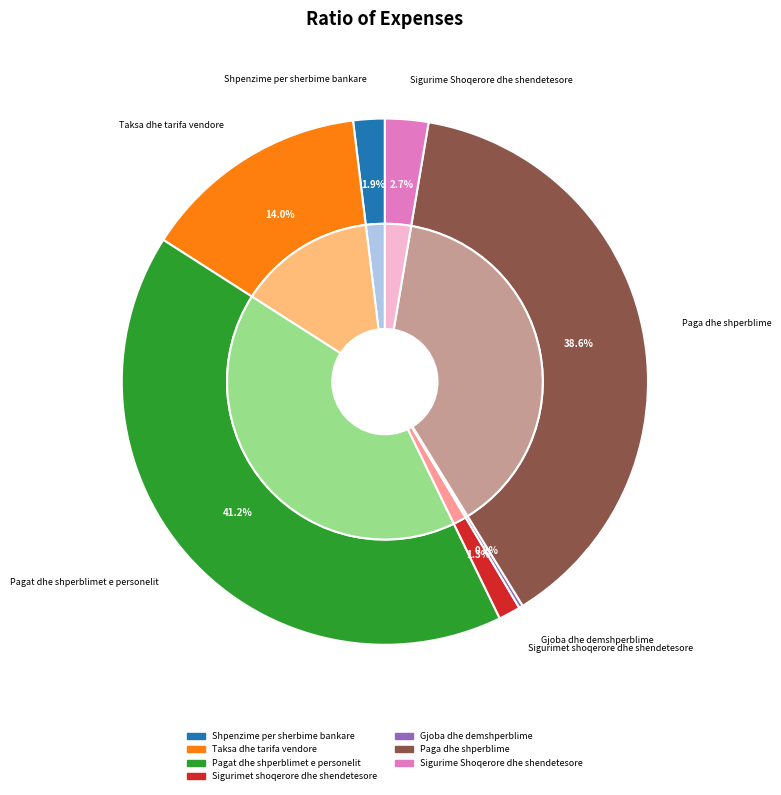

What percentage do Gjoba dhe demshperblime and Taksa dhe tarifa vendore together represent?

14.2%